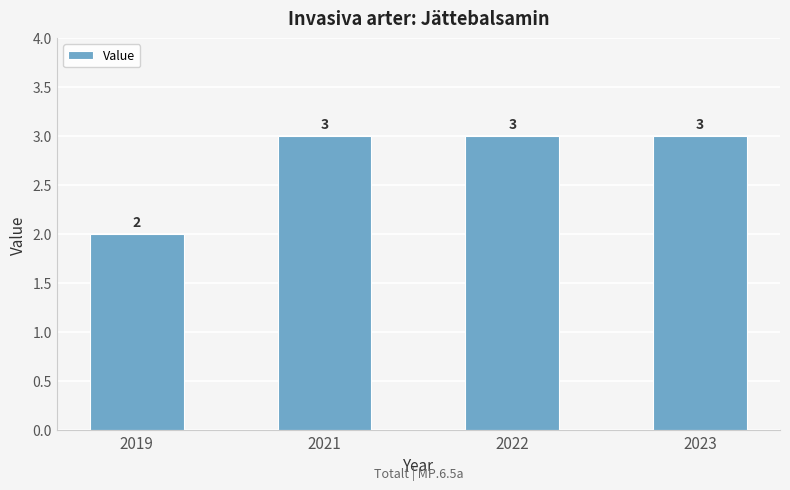

What is the value of the 2nd bar from the left?

3